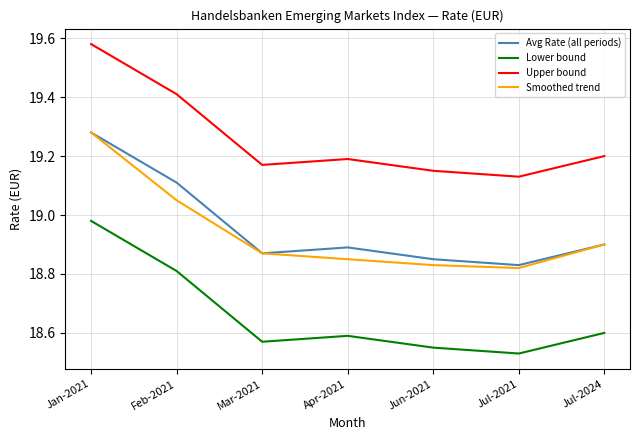

Which series changed the most between Jan-2021 and Feb-2021?

Smoothed trend